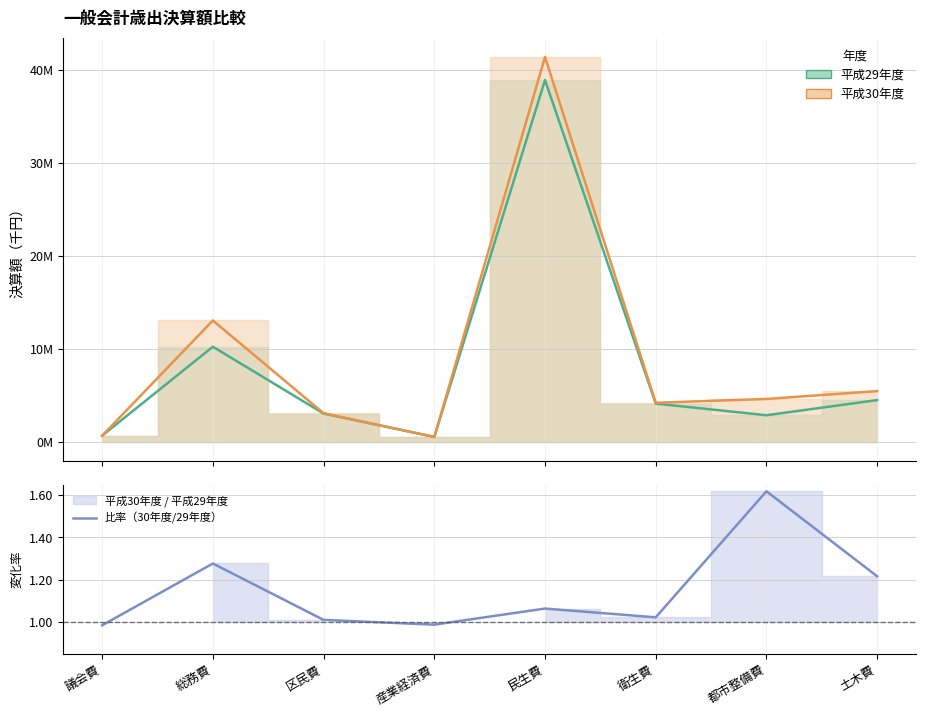

True or false: 平成30年度 and 比率（30年度/29年度） intersect in this chart.

False